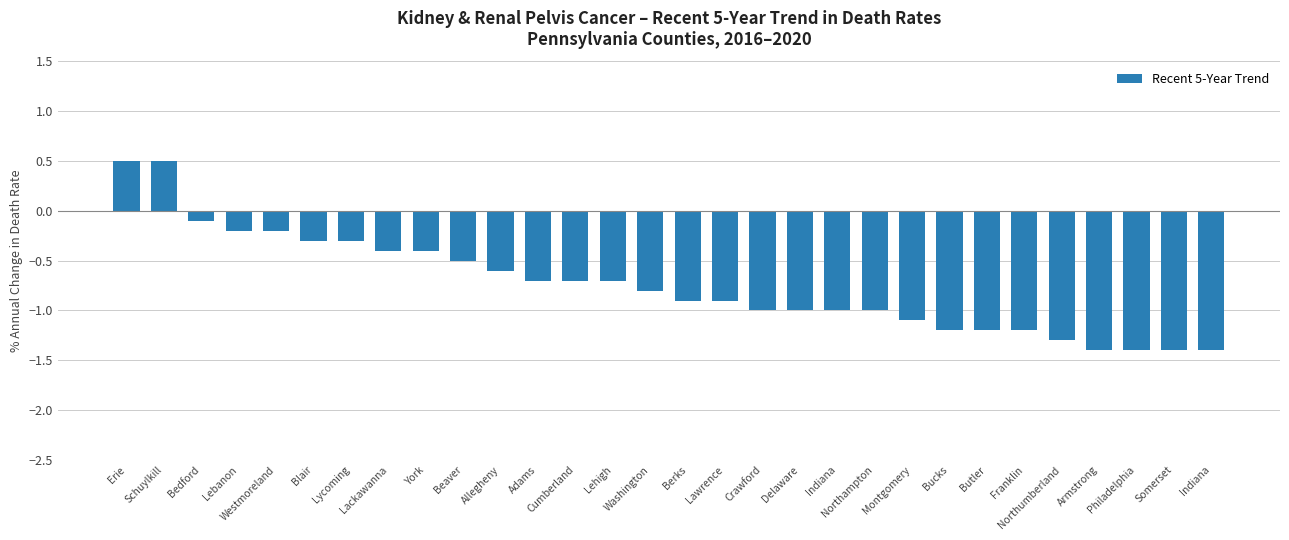

Are the bars horizontal?

No